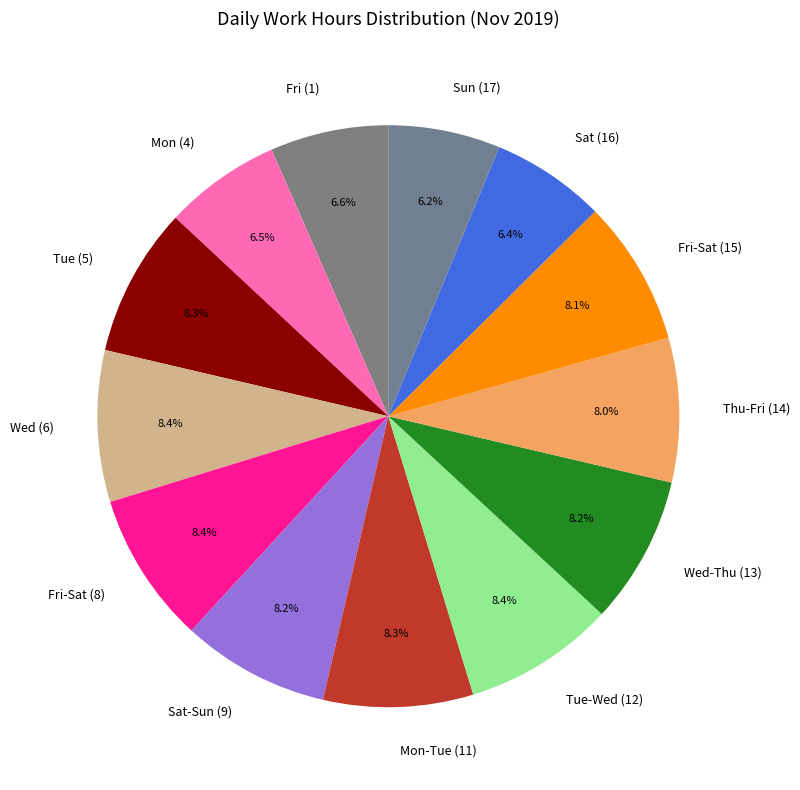

To the nearest percent, what percentage of the pie is Wed-Thu (13)?

8%